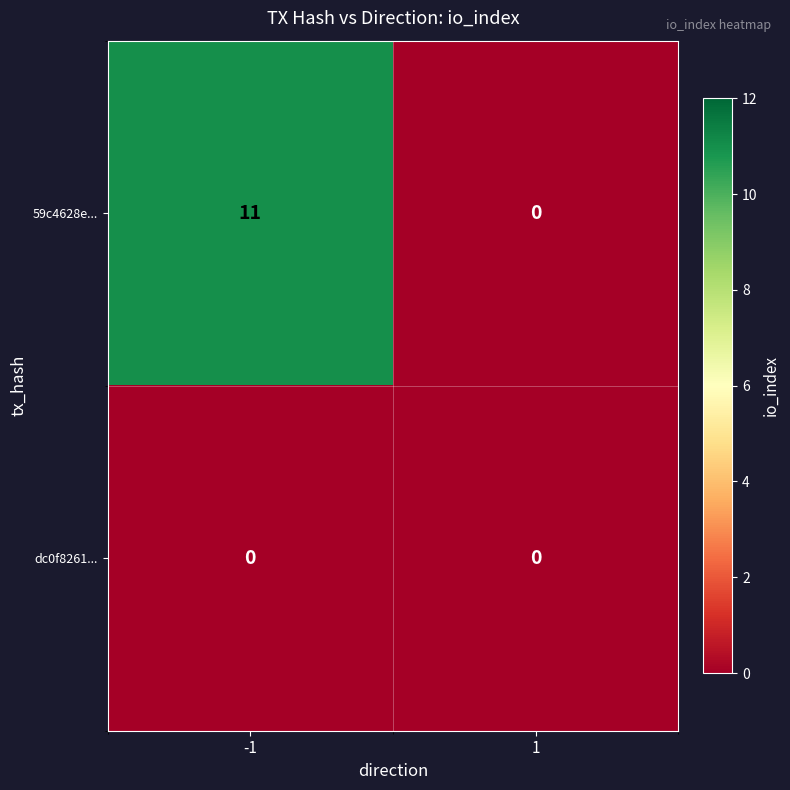

At -1, list the series in order from largest to smallest.

59c4628e..., dc0f8261...